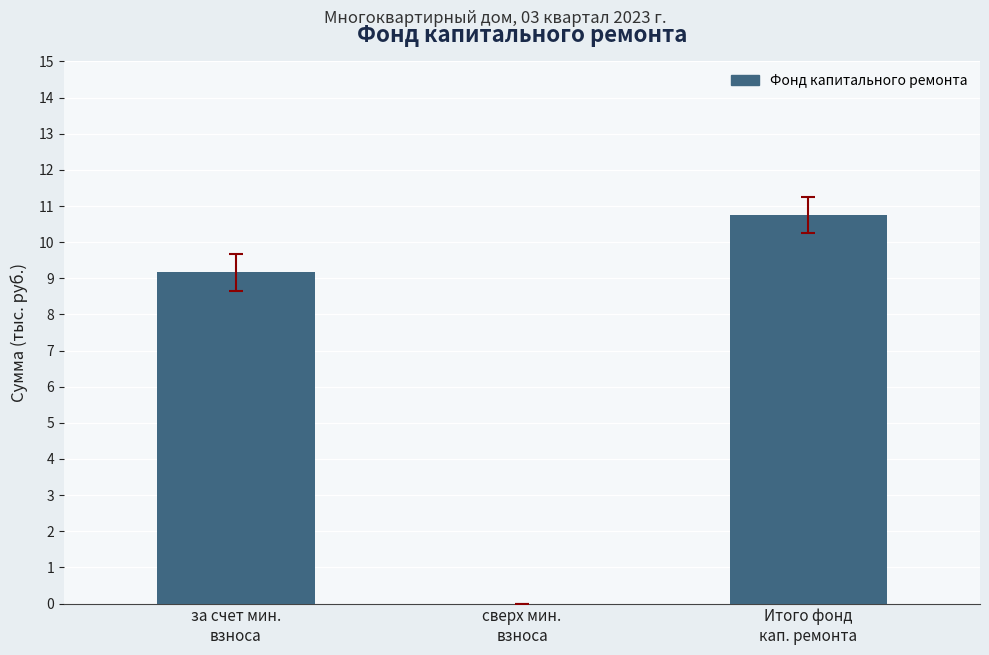

How many values exceed 9?

2